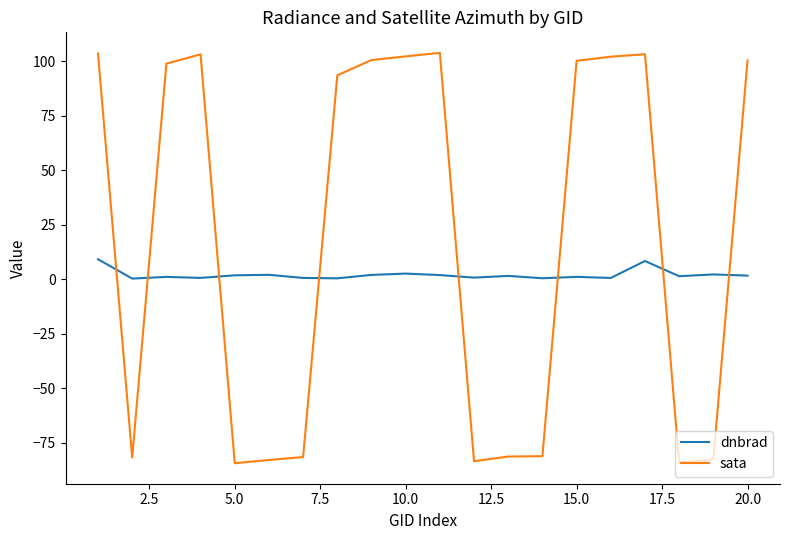

Count the number of categories in the chart.

20